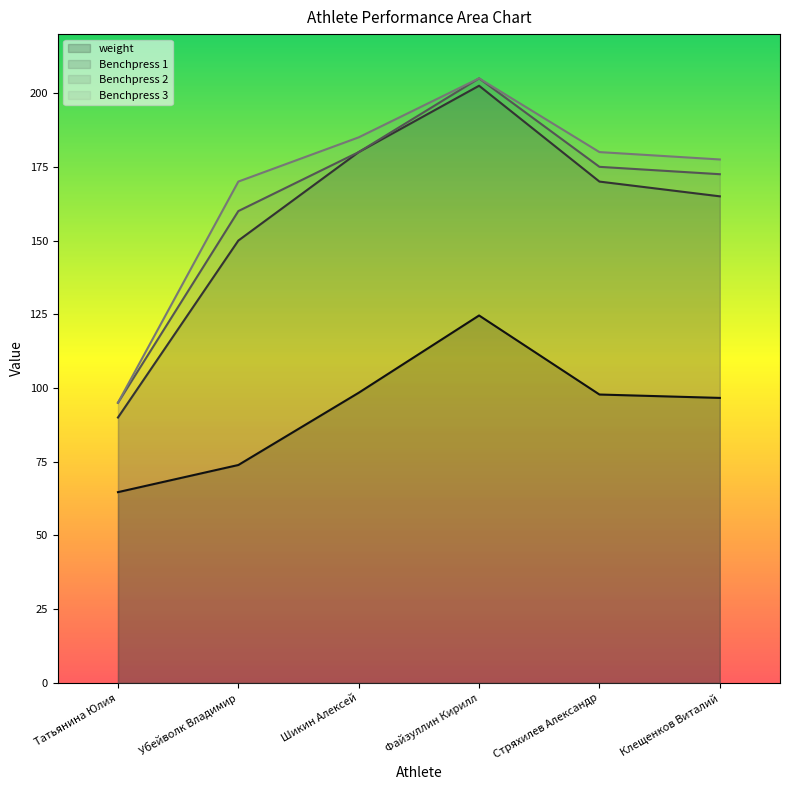

Reading left to right, extract all data points from this chart.

weight: Татьянина Юлия=64.7	Убейволк Владимир=73.9	Шикин Алексей=98.4	Файзуллин Кирилл=124.6	Стряхилев Александр=97.8	Клещенков Виталий=96.7
Benchpress 1: Татьянина Юлия=90.0	Убейволк Владимир=150.0	Шикин Алексей=180.0	Файзуллин Кирилл=202.5	Стряхилев Александр=170.0	Клещенков Виталий=165.0
Benchpress 2: Татьянина Юлия=95.0	Убейволк Владимир=160.0	Шикин Алексей=180.0	Файзуллин Кирилл=205.0	Стряхилев Александр=175.0	Клещенков Виталий=172.5
Benchpress 3: Татьянина Юлия=95.0	Убейволк Владимир=170.0	Шикин Алексей=185.0	Файзуллин Кирилл=205.0	Стряхилев Александр=180.0	Клещенков Виталий=177.5